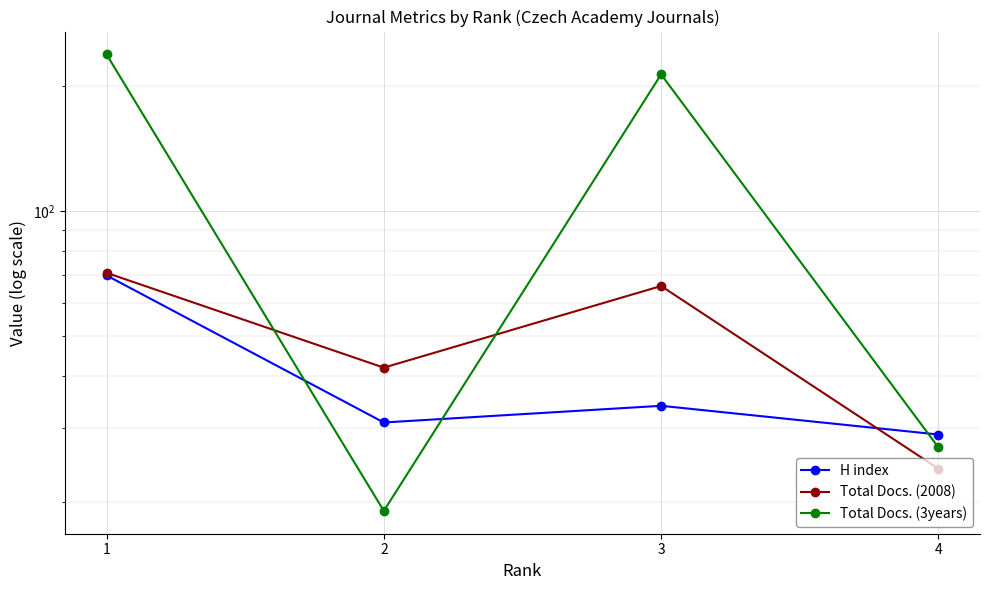

At which label is H index closest to 49?

3